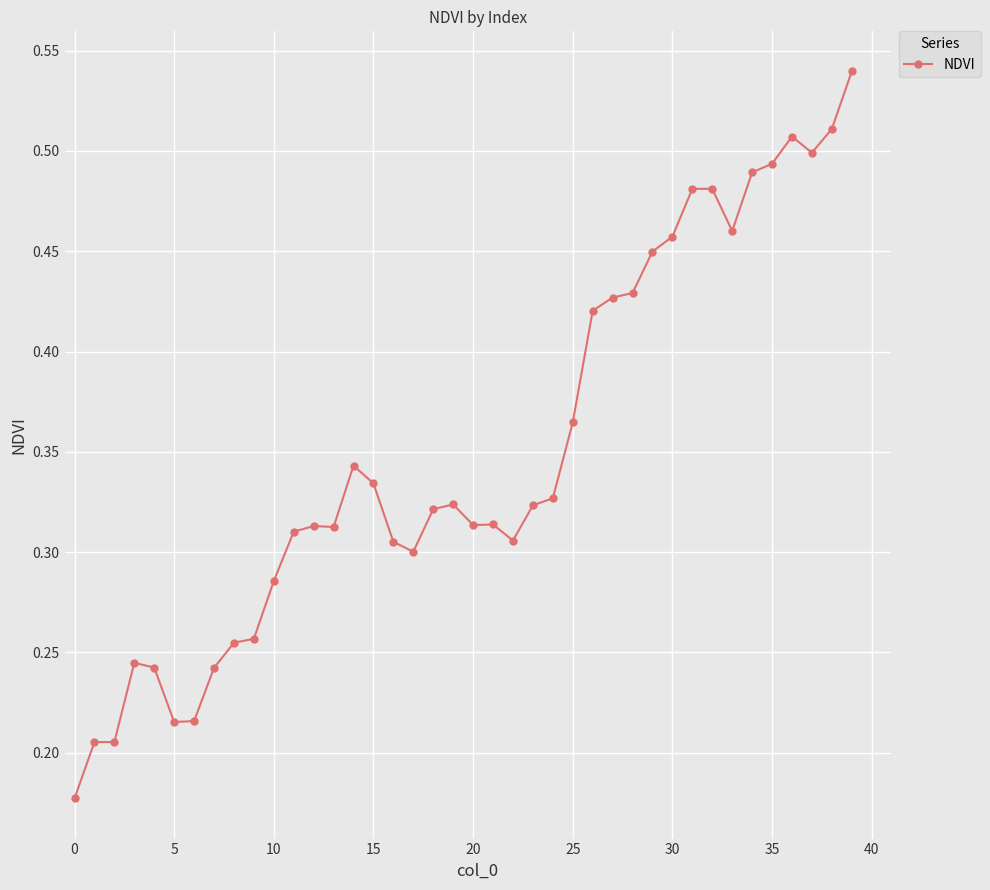

True or false: the data has more than 2 interior local peaks.

True